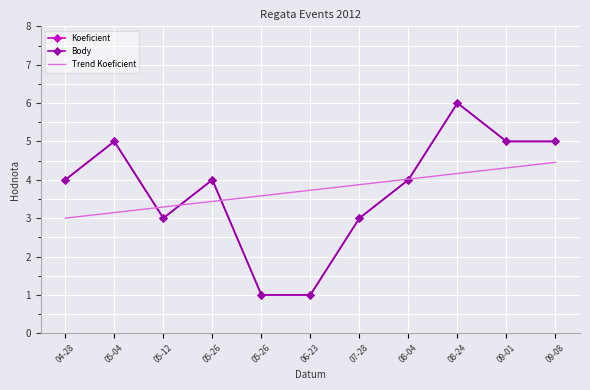

Reading left to right, extract all data points from this chart.

Koeficient: 4.0	5.0	3.0	4.0	1.0	1.0	3.0	4.0	6.0	5.0	5.0
Body: 4.0	5.0	3.0	4.0	1.0	1.0	3.0	4.0	6.0	5.0	5.0
Trend Koeficient: 3.0	3.1	3.3	3.4	3.6	3.7	3.9	4.0	4.2	4.3	4.5